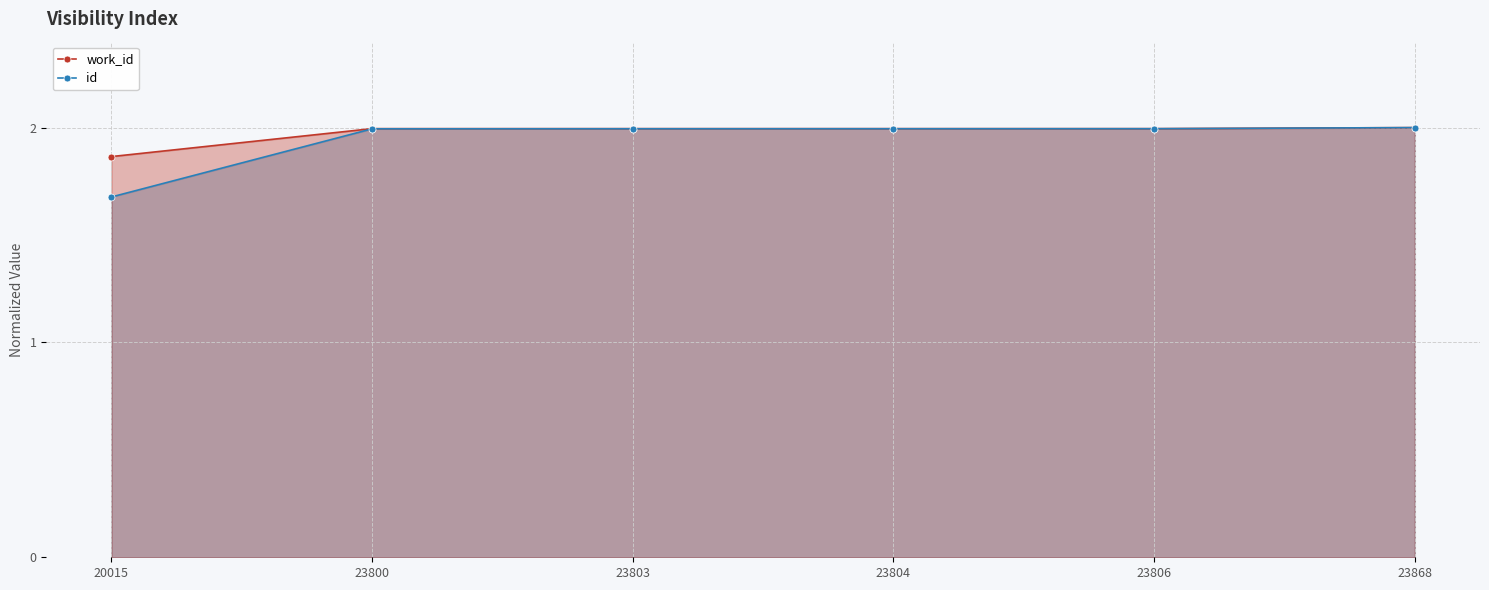

Reading left to right, what are all the values shown in this chart?

work_id: 20015=1.9	23800=2.0	23803=2.0	23804=2.0	23806=2.0	23868=2.0
id: 20015=1.7	23800=2.0	23803=2.0	23804=2.0	23806=2.0	23868=2.0